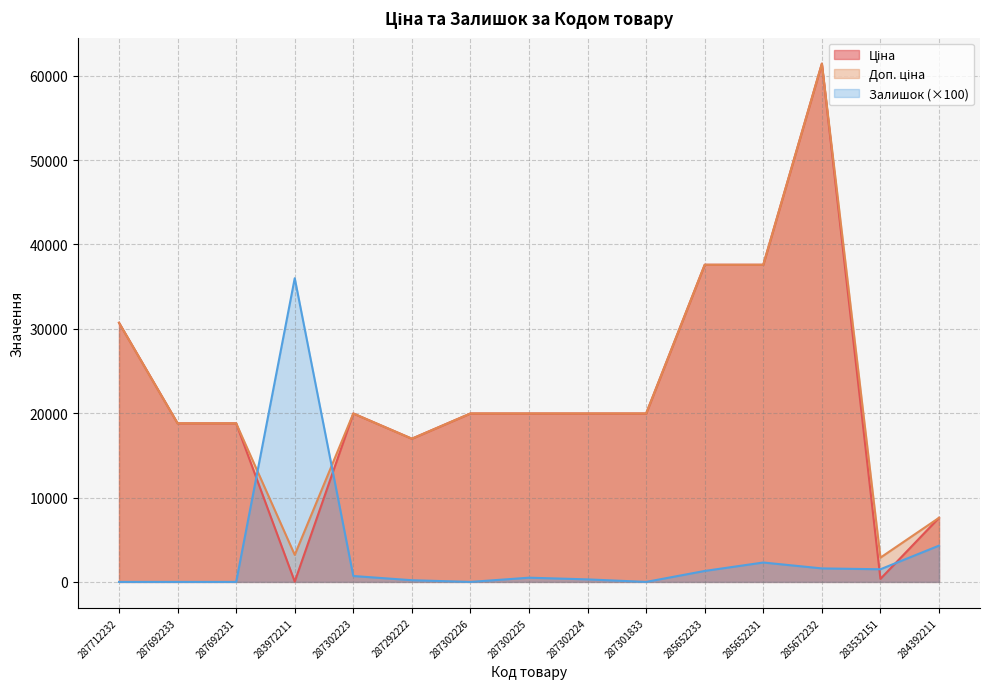

How many data points in Залишок are above 500?

7